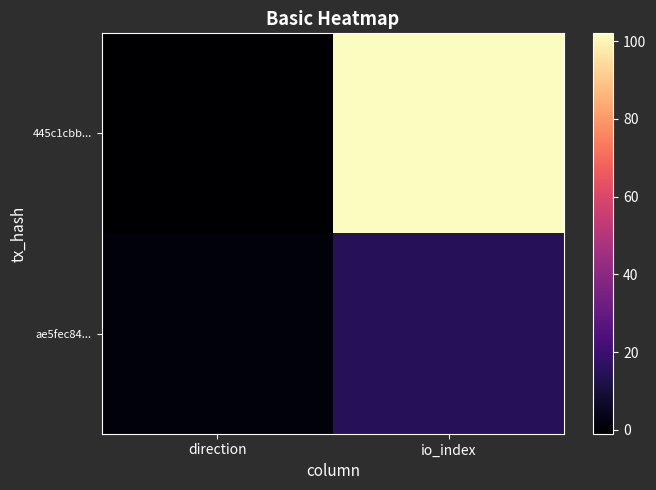

What is the difference between the highest and lowest values at io_index?

87